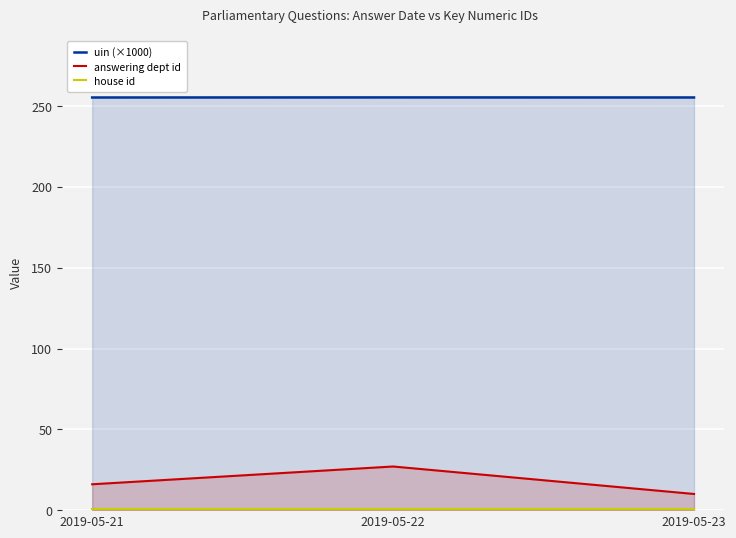

True or false: uin (×1000) has a value of 255.3 at 2019-05-21.

True